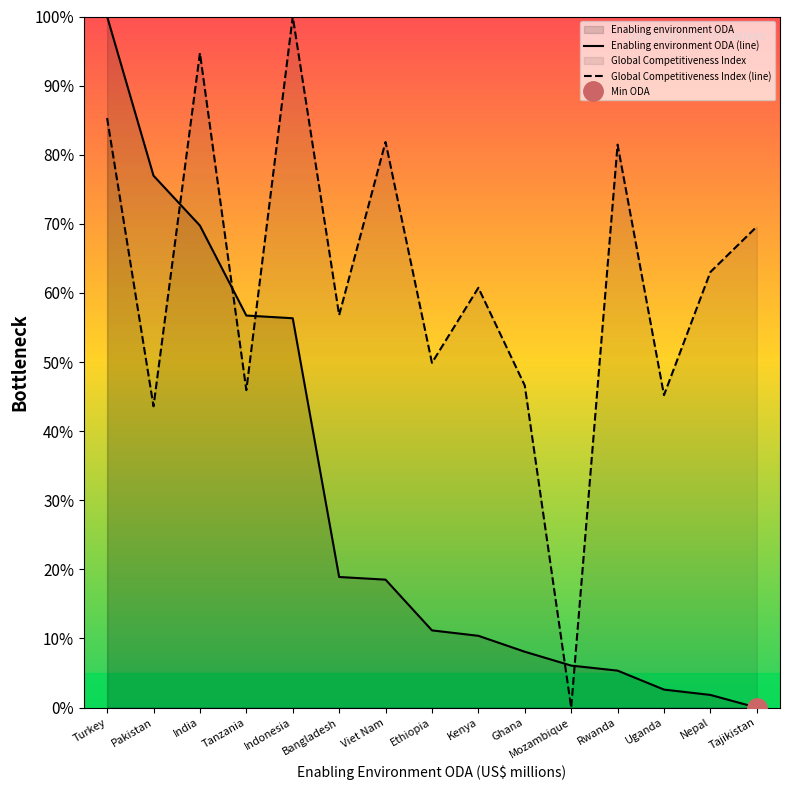

The value of Global Competitiveness Index at Indonesia is 157.1. True or false?

False